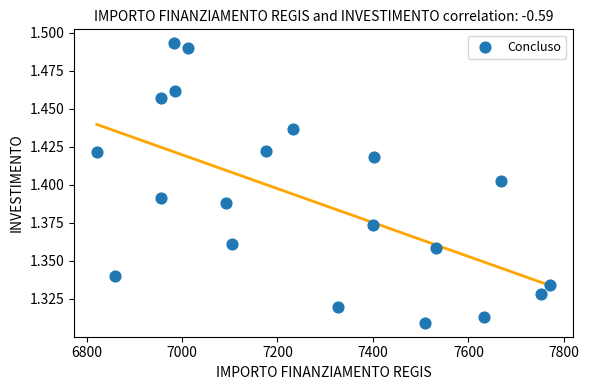

What is the range of X values (max minus min)?

949.3